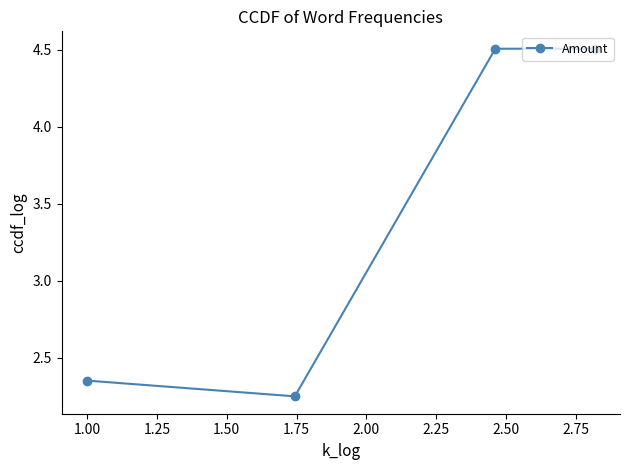

What is the value of the 3rd point from the left?

4.5